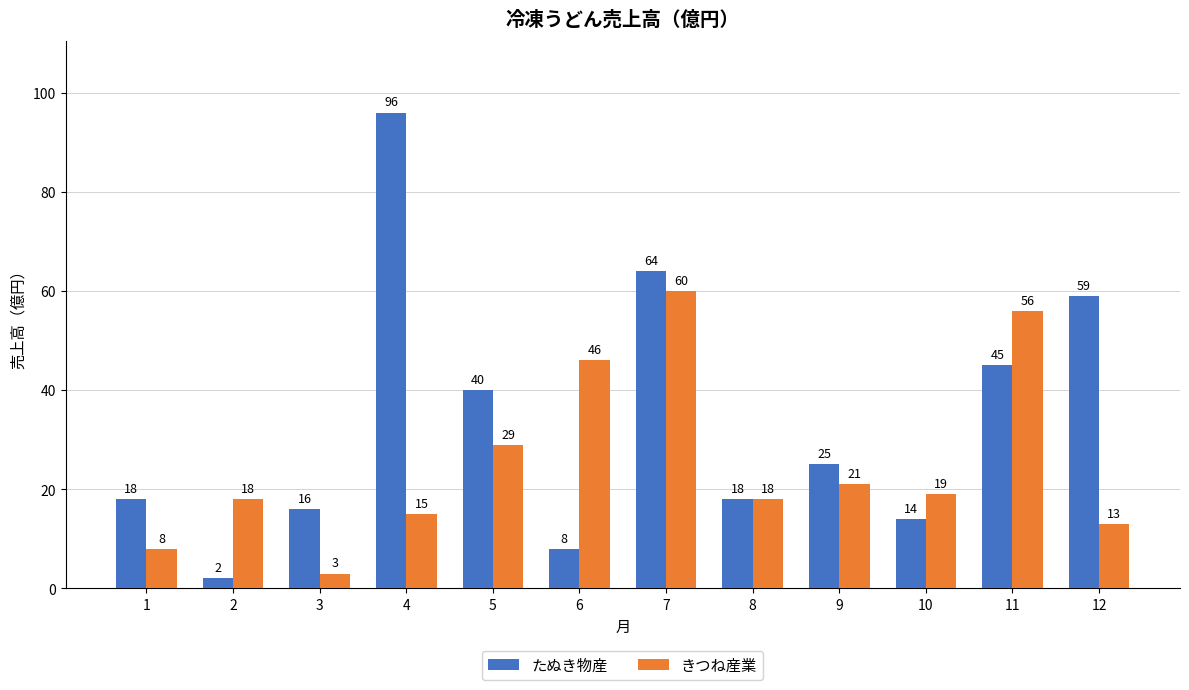

Which series has the largest total across all categories?

たぬき物産